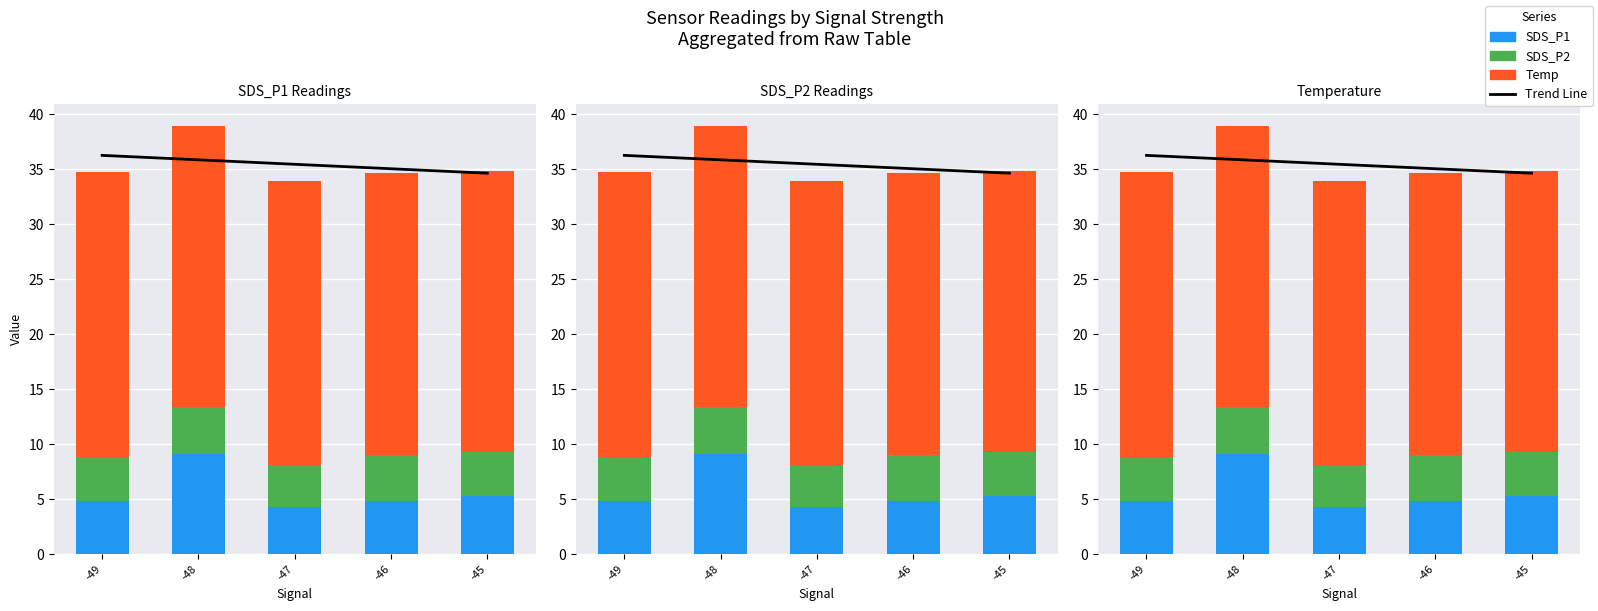

At how many categories does at least one series exceed 10?

5